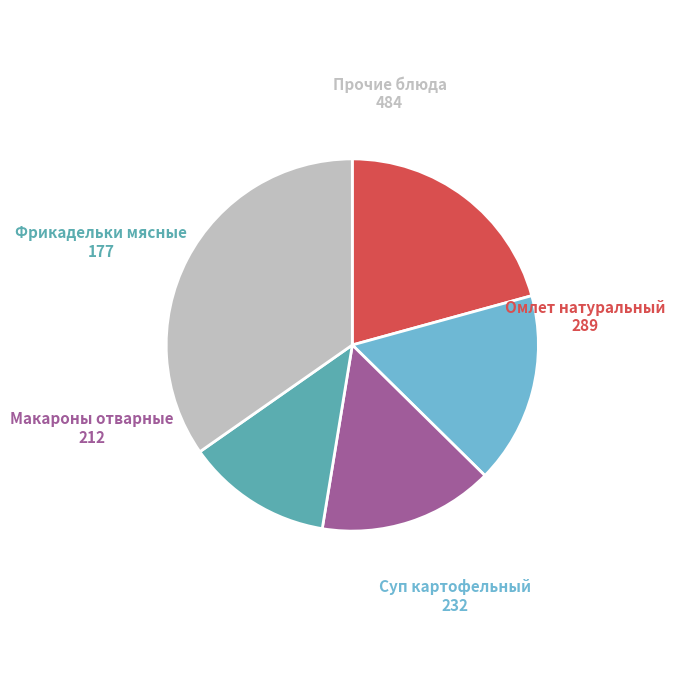

Is there any slice that represents more than half of the pie?

No